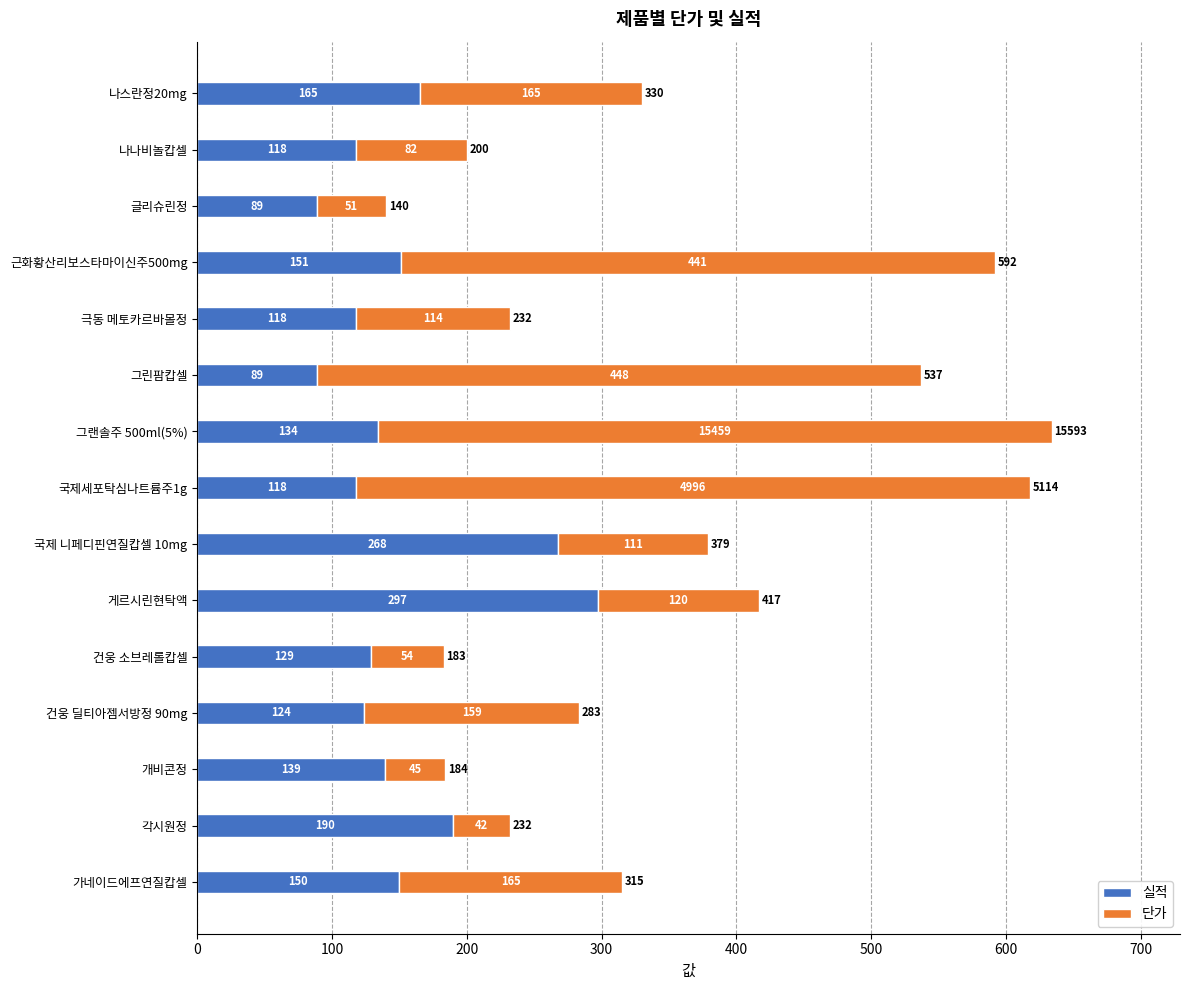

How many data points in 실적 are less than 134?

7